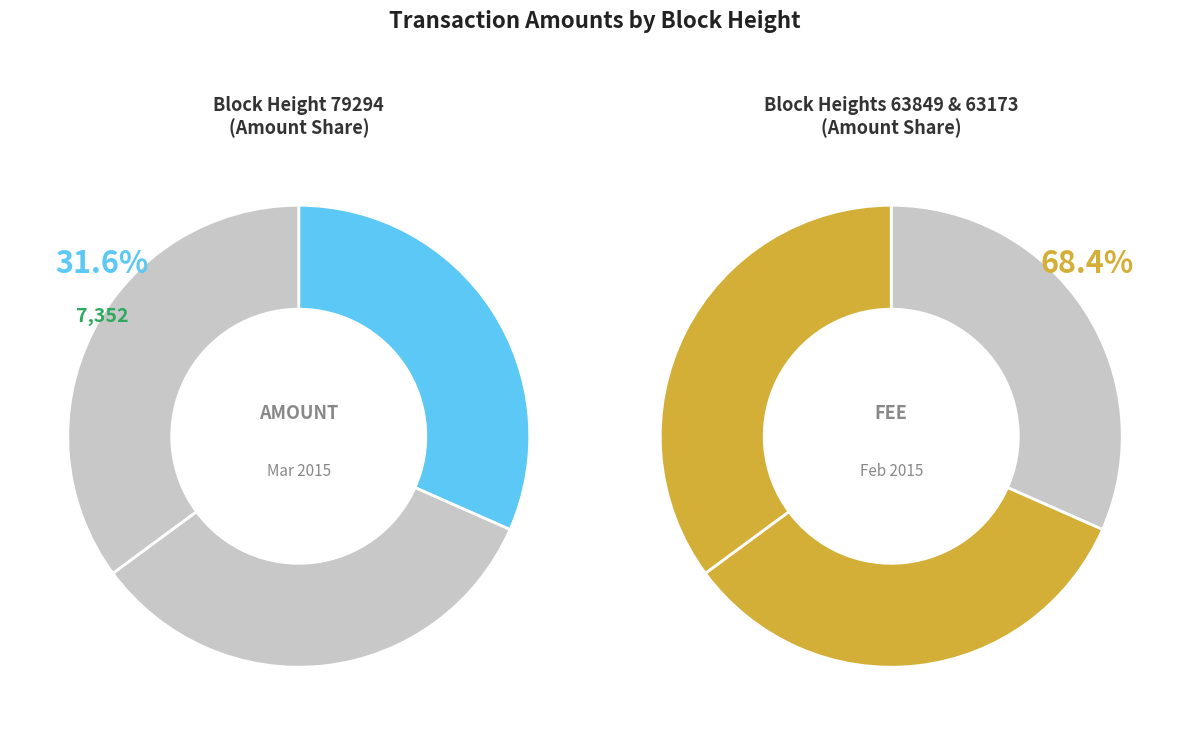

Between 63849 and 63173, which is larger?

63173